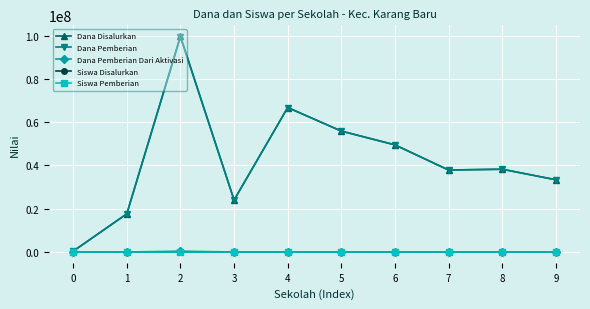

The value of Dana Pemberian at 3 is 24000000. True or false?

True